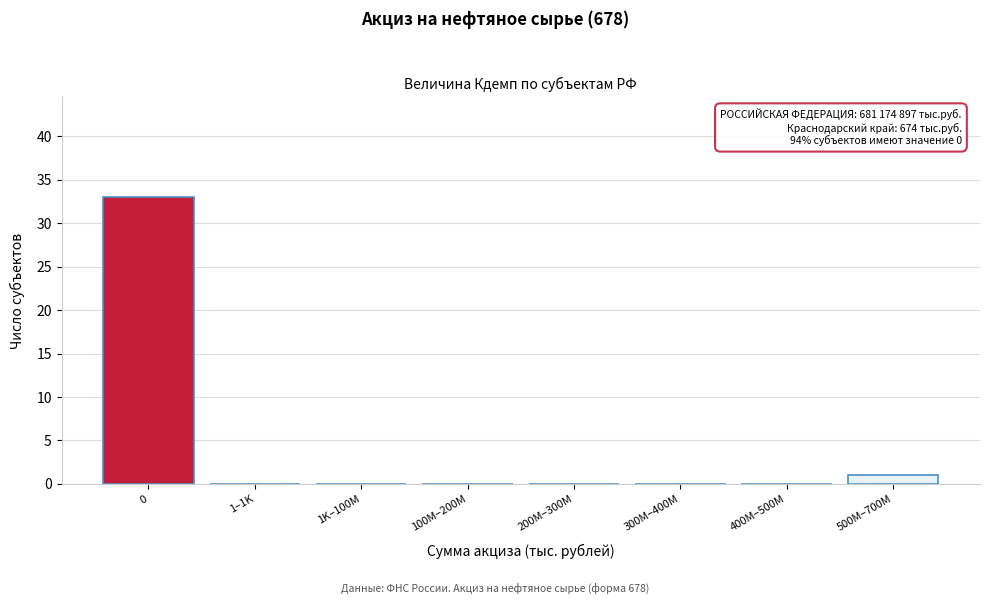

Reading left to right, extract all data points from this chart.

0=33	1–1K=0	1K–100M=0	100M–200M=0	200M–300M=0	300M–400M=0	400M–500M=0	500M–700M=1